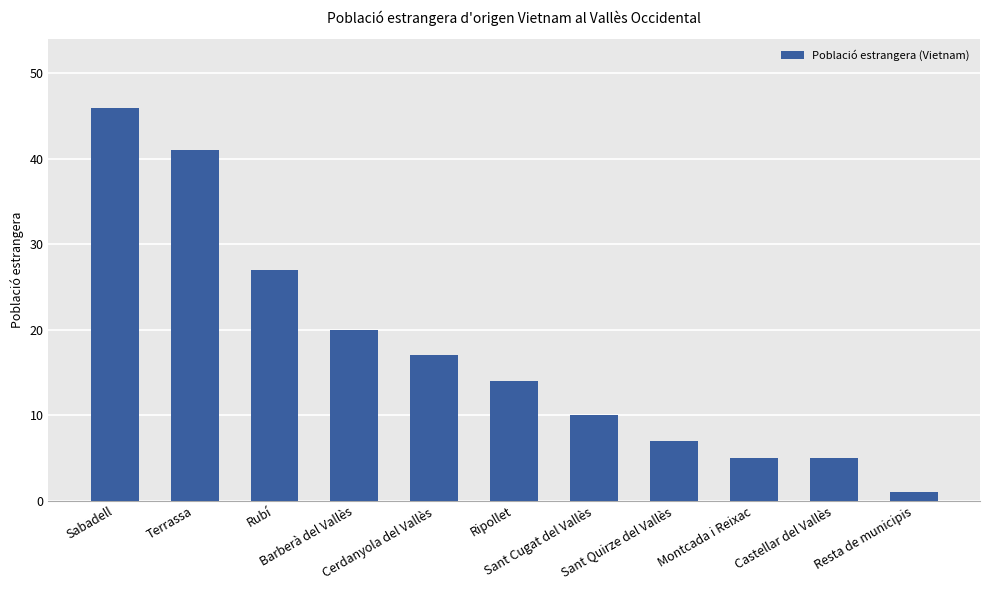

What is the label of the 9th bar from the right?

Rubí